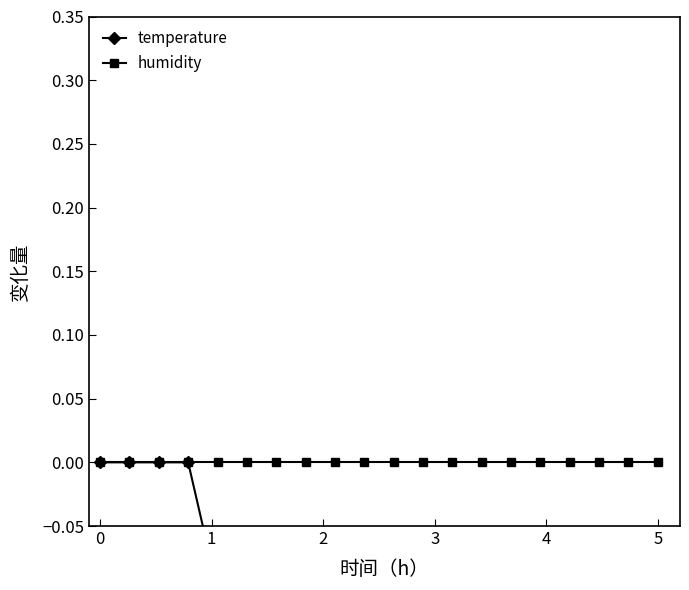

Does the chart have visible grid lines?

No